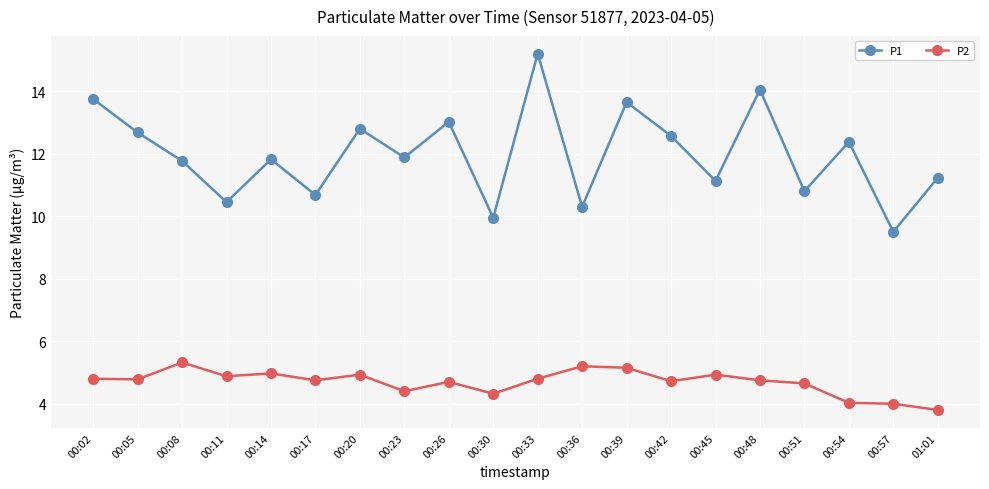

True or false: P2 and P1 cross at least once.

False